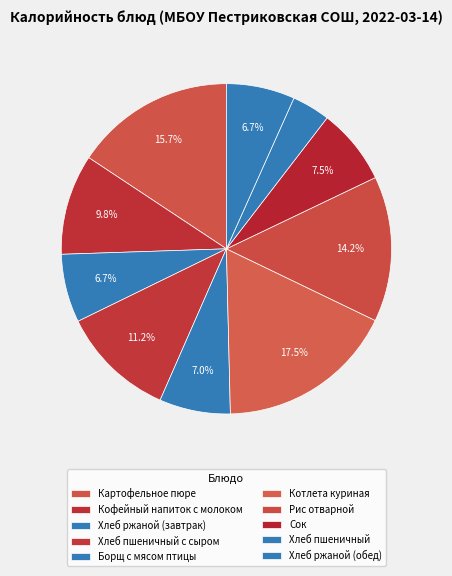

Count the number of slices in the pie.

10